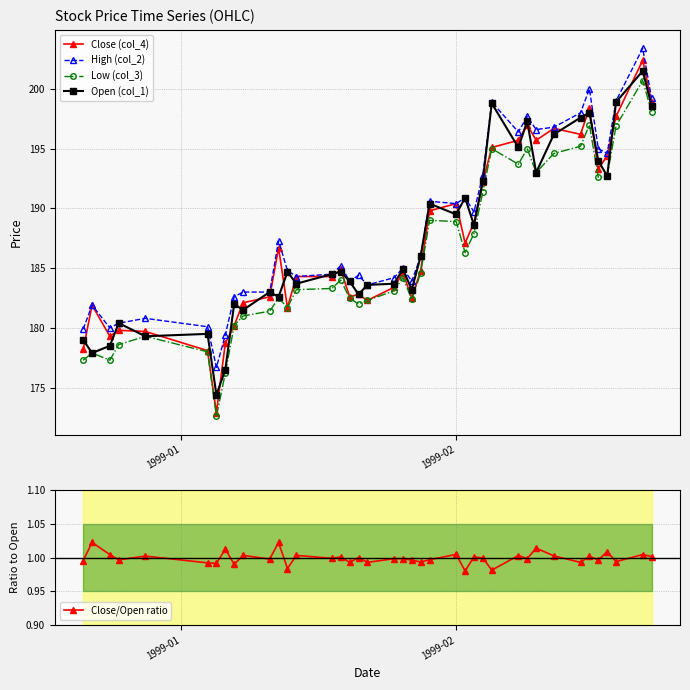

What are all the series names shown in the legend?

Close (col_4), High (col_2), Low (col_3), Open (col_1), Close/Open ratio